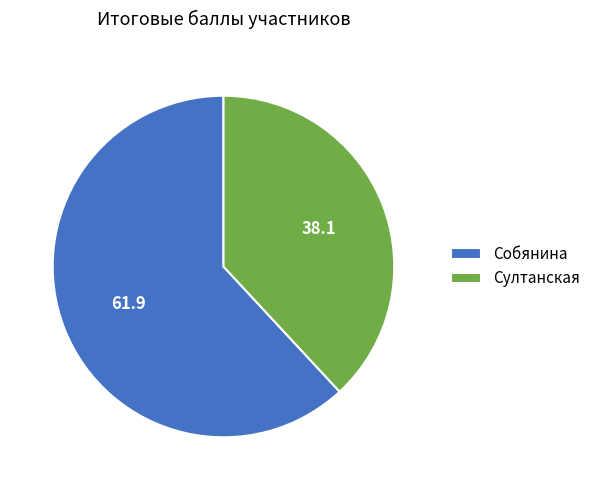

Which slice is the largest?

Собянина